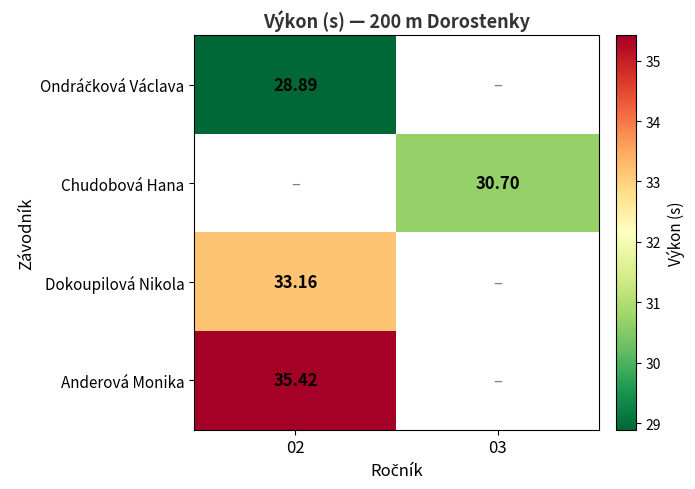

List the labels in order of Dokoupilová Nikola value, largest first.

02, 03